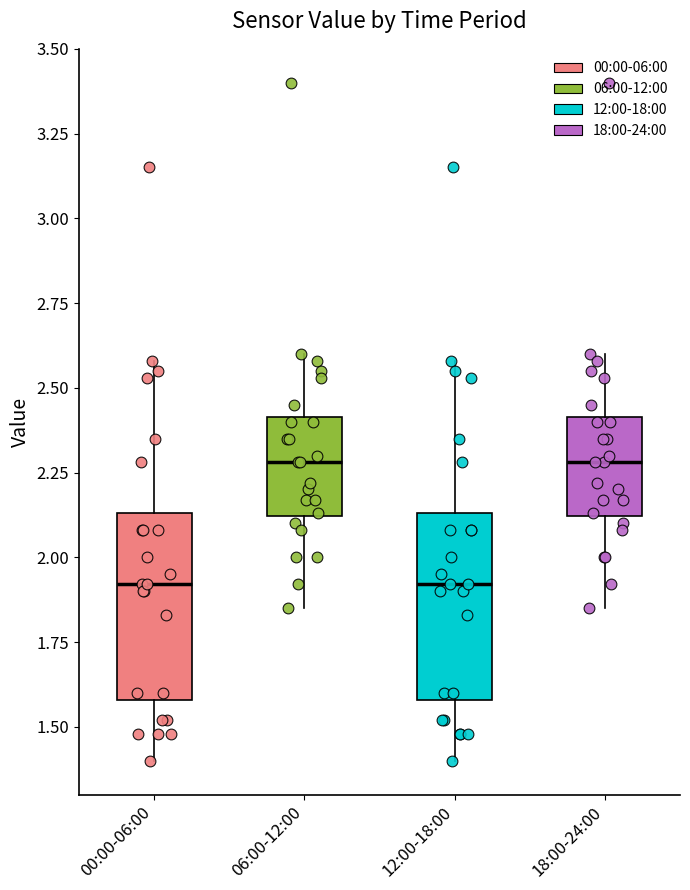

Reading left to right, read every box against the y-axis: the position of its median line, the range the box covers, and the ends of its whiskers. The values are not printed on the chart, so give them approximately, as read against the axis.

00:00-06:00: median 1.90, box 1.60 to 2.15, whiskers 1.40 to 2.60
06:00-12:00: median 2.30, box 2.10 to 2.40, whiskers 1.85 to 2.60
12:00-18:00: median 1.90, box 1.60 to 2.15, whiskers 1.40 to 2.60
18:00-24:00: median 2.30, box 2.10 to 2.40, whiskers 1.85 to 2.60